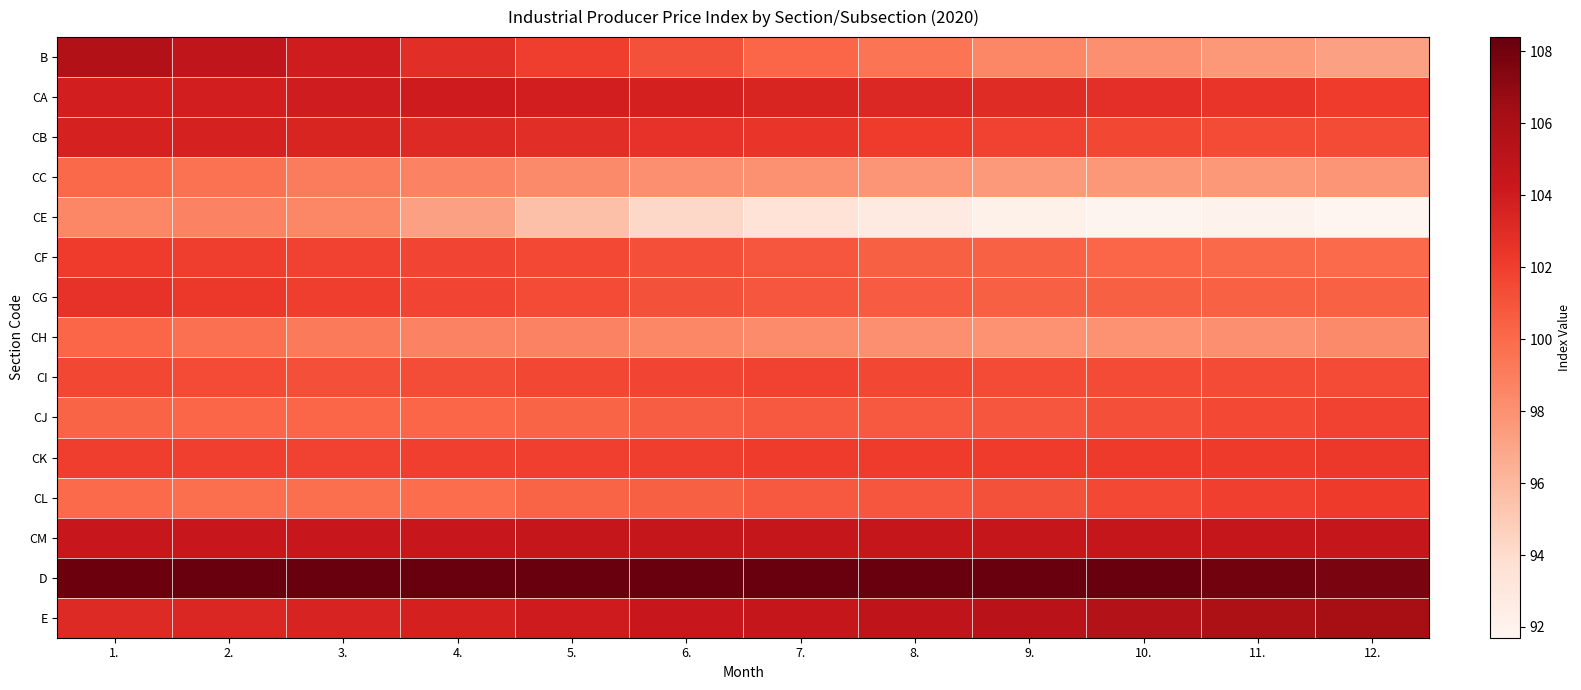

What is the greatest value displayed?

108.4